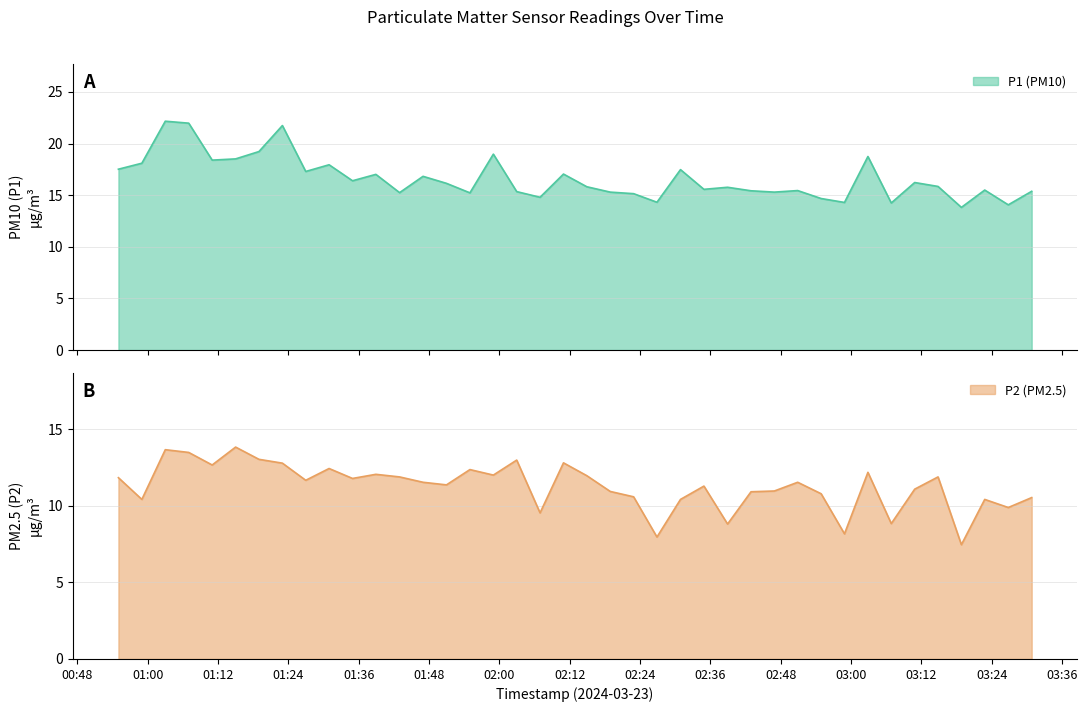

Which series changed the most between 00:58 and 01:18?

P2